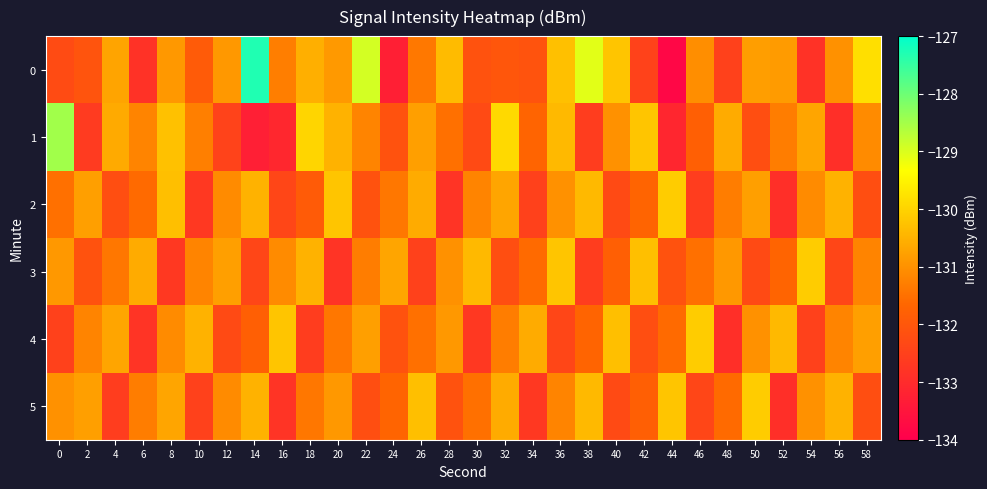

What is the total value across all series at 30?

-790.2